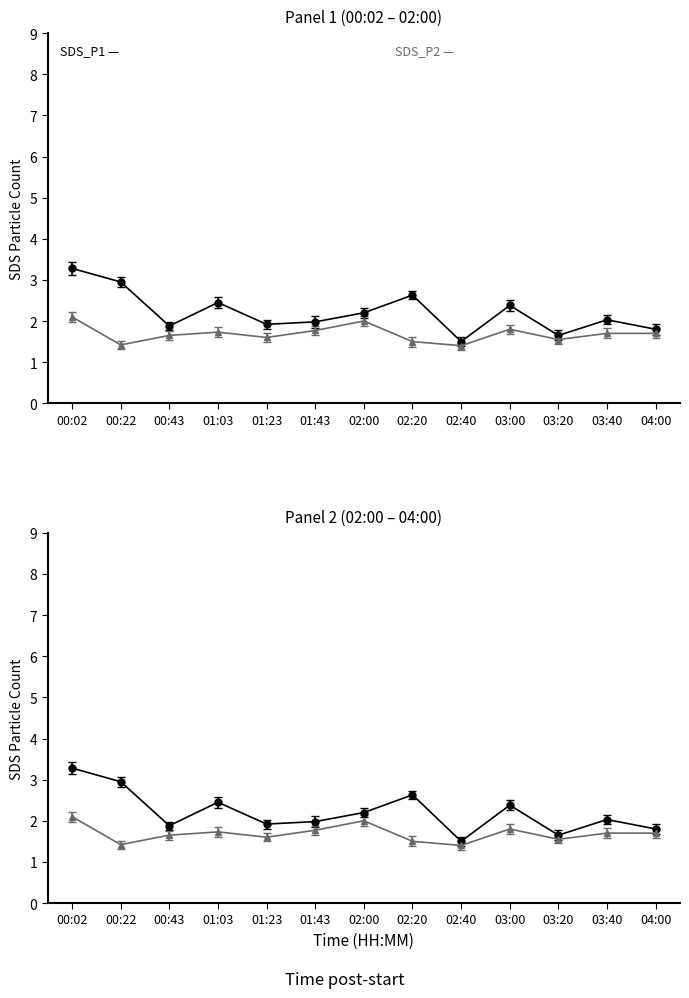

What is the difference between the maximum and minimum values in the SDS_P2 series?

0.7